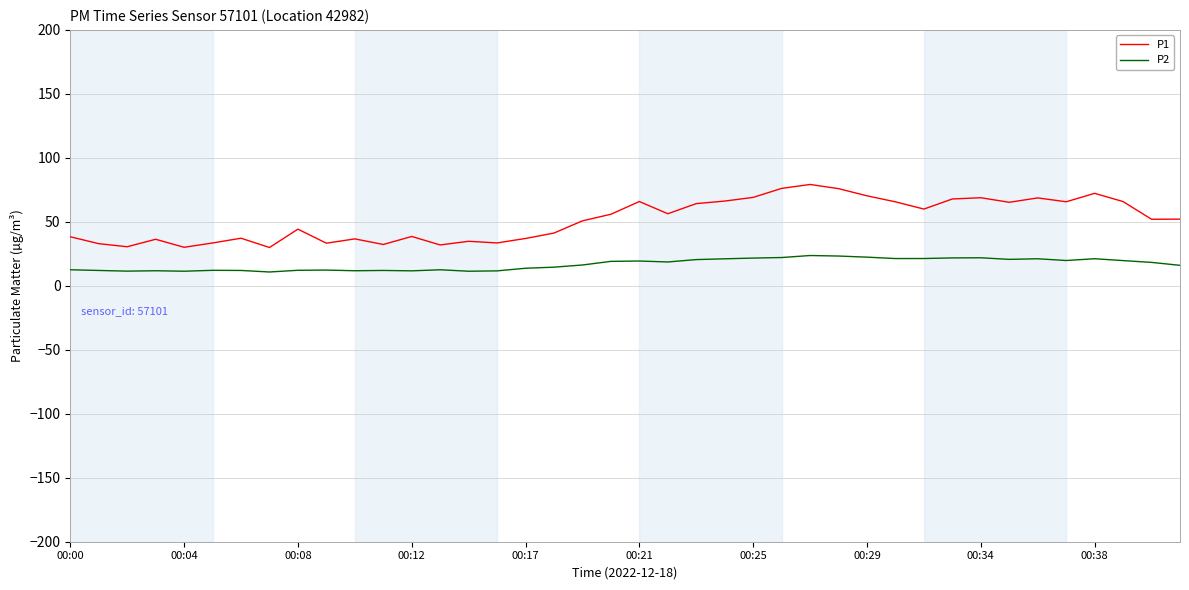

True or false: P1 has more than 0 interior local peaks.

True